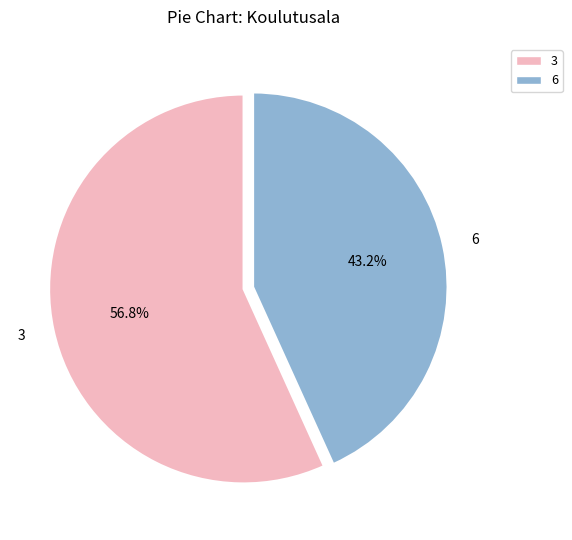

The 3 slice represents 67% of the pie. True or false?

False